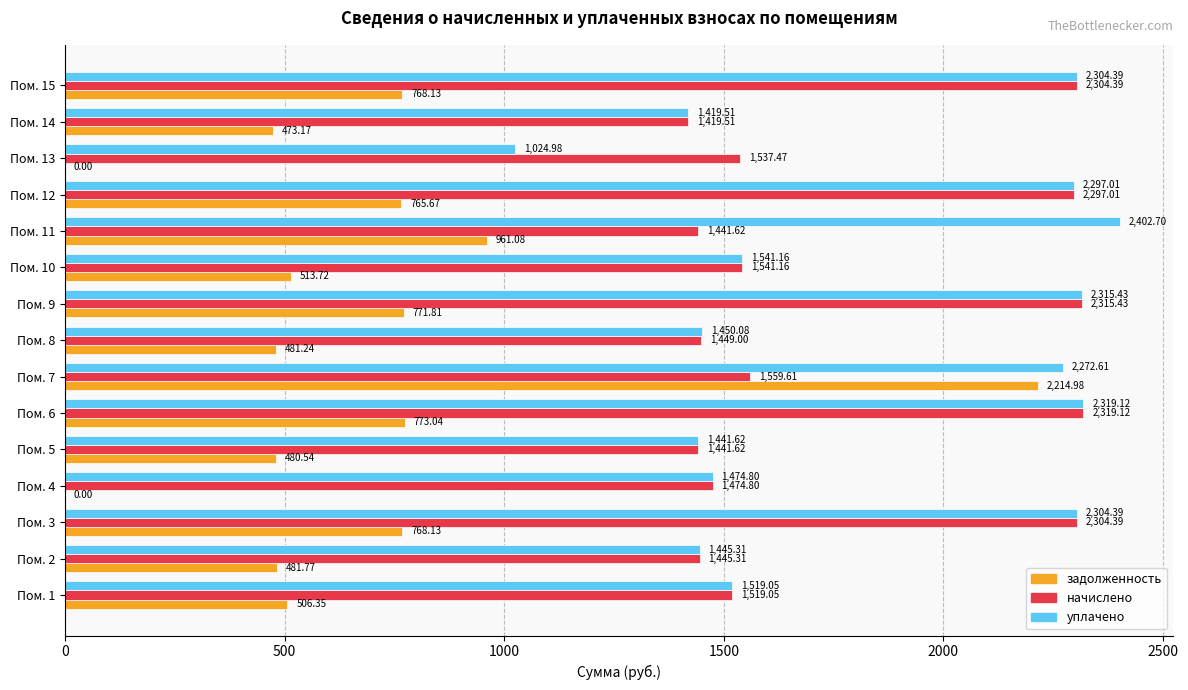

At which label is уплачено closest to 1713?

Пом. 10